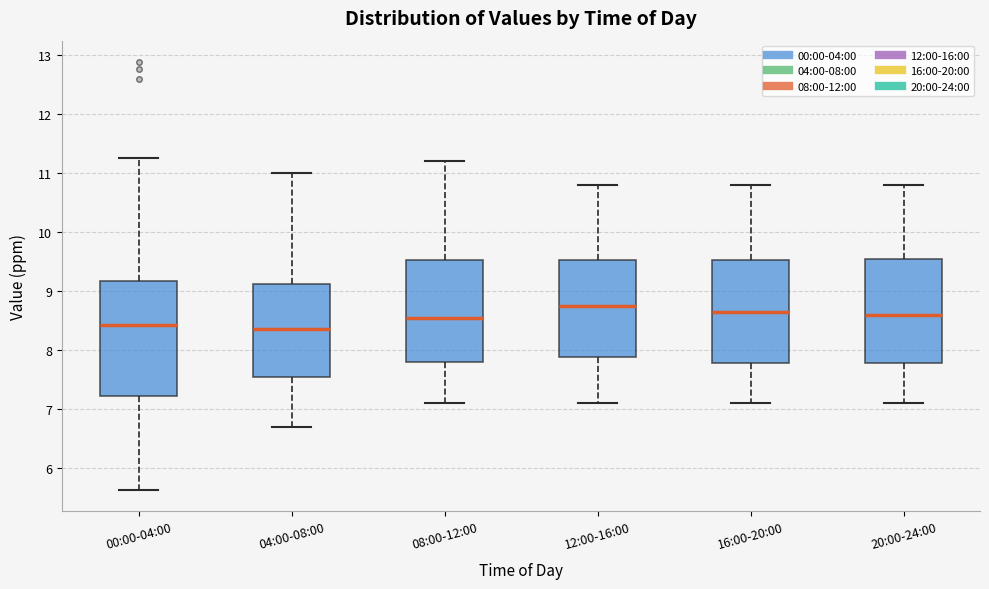

Reading left to right, read every box against the y-axis: the position of its median line, the range the box covers, and the ends of its whiskers. The values are not printed on the chart, so give them approximately, as read against the axis.

00:00-04:00: median 8.4, box 7.2 to 9.2, whiskers 5.6 to 11.3
04:00-08:00: median 8.4, box 7.5 to 9.1, whiskers 6.7 to 11.0
08:00-12:00: median 8.6, box 7.8 to 9.5, whiskers 7.1 to 11.2
12:00-16:00: median 8.8, box 7.9 to 9.5, whiskers 7.1 to 10.8
16:00-20:00: median 8.7, box 7.8 to 9.5, whiskers 7.1 to 10.8
20:00-24:00: median 8.6, box 7.8 to 9.6, whiskers 7.1 to 10.8